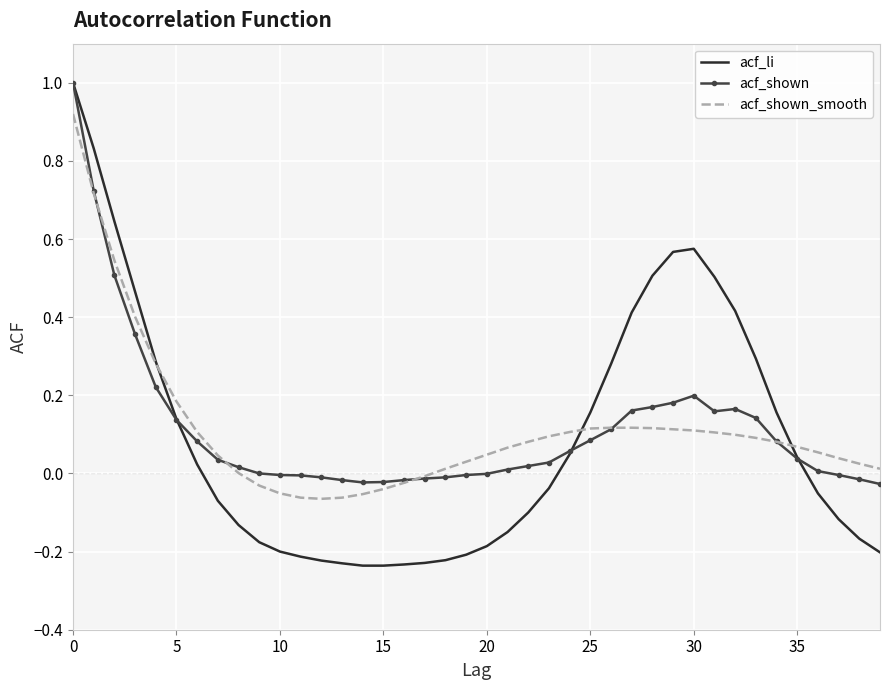

Which series has the widest spread of values?

acf_li